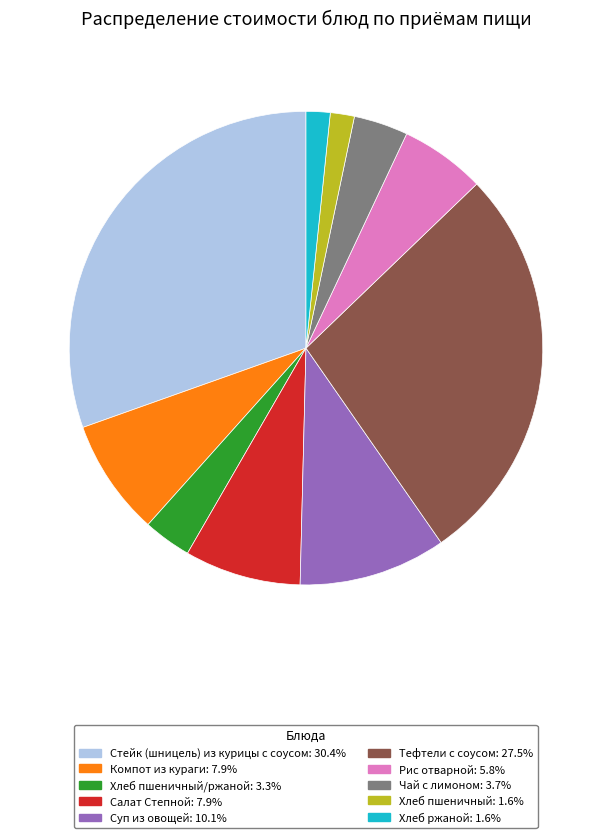

How many segments does this pie chart have?

10